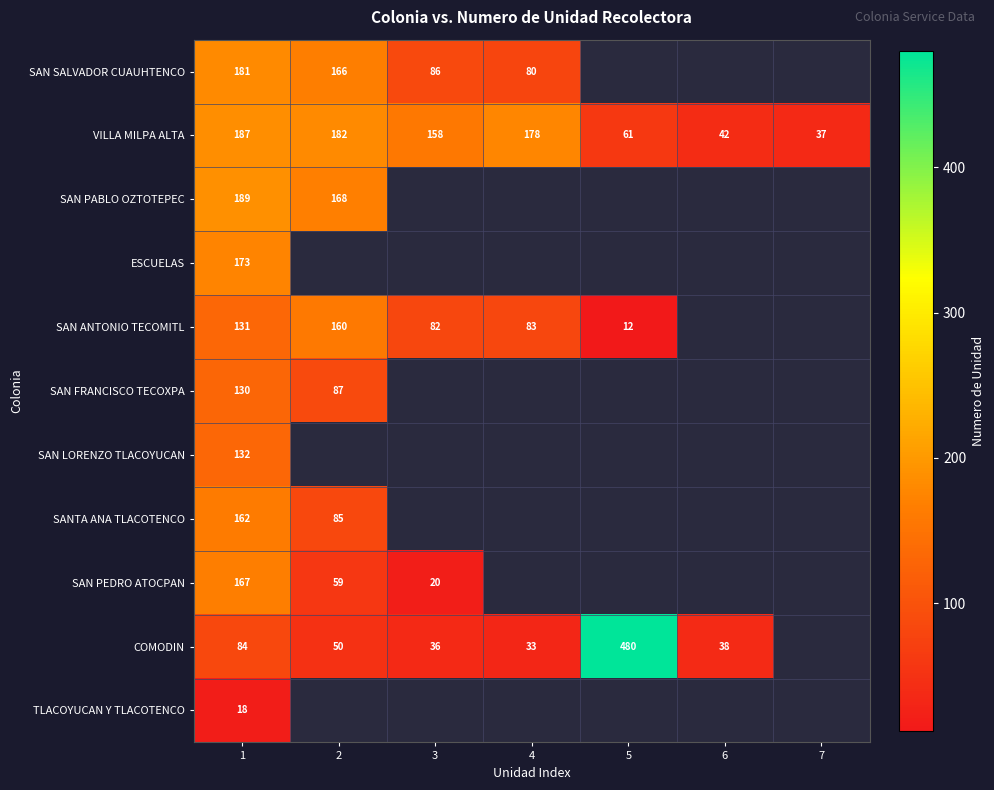

At which category is the sum across all series the highest?

1